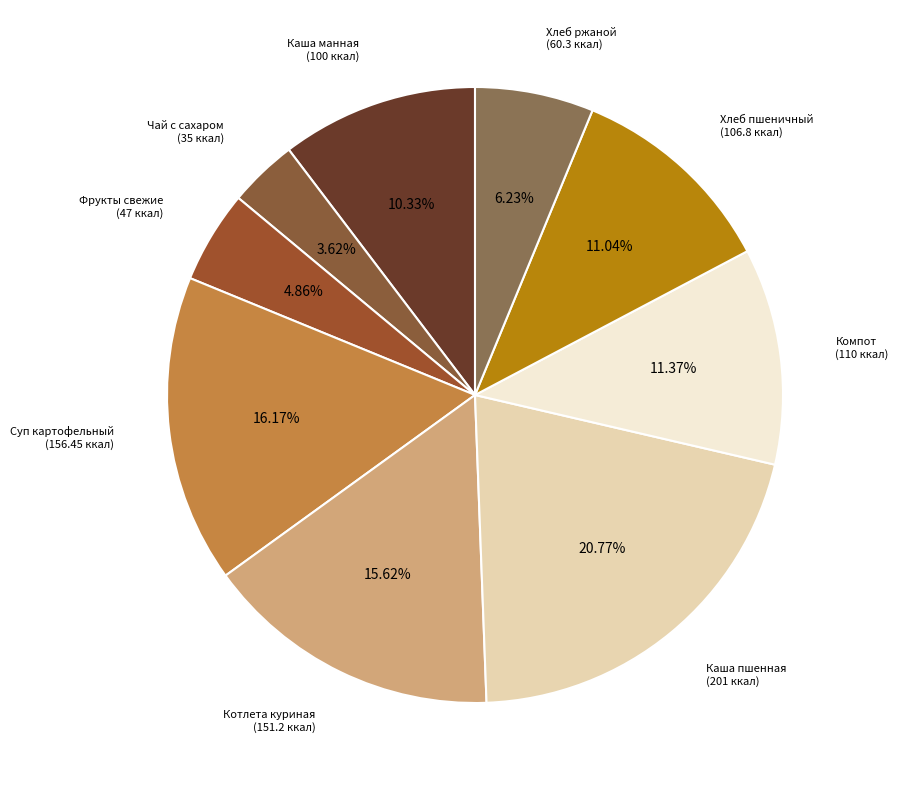

Which slice is the smallest?

Чай с сахаром (35 ккал)